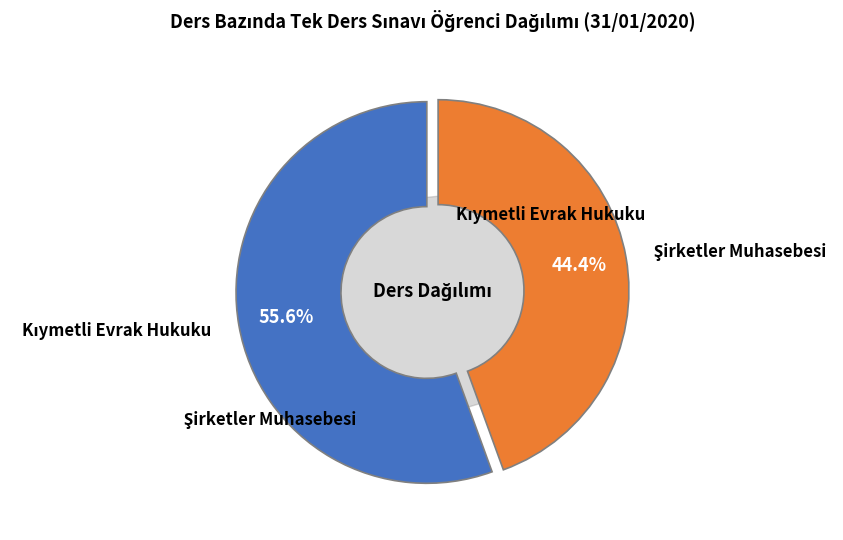

Is Kıymetli Evrak Hukuku the majority of the pie?

Yes